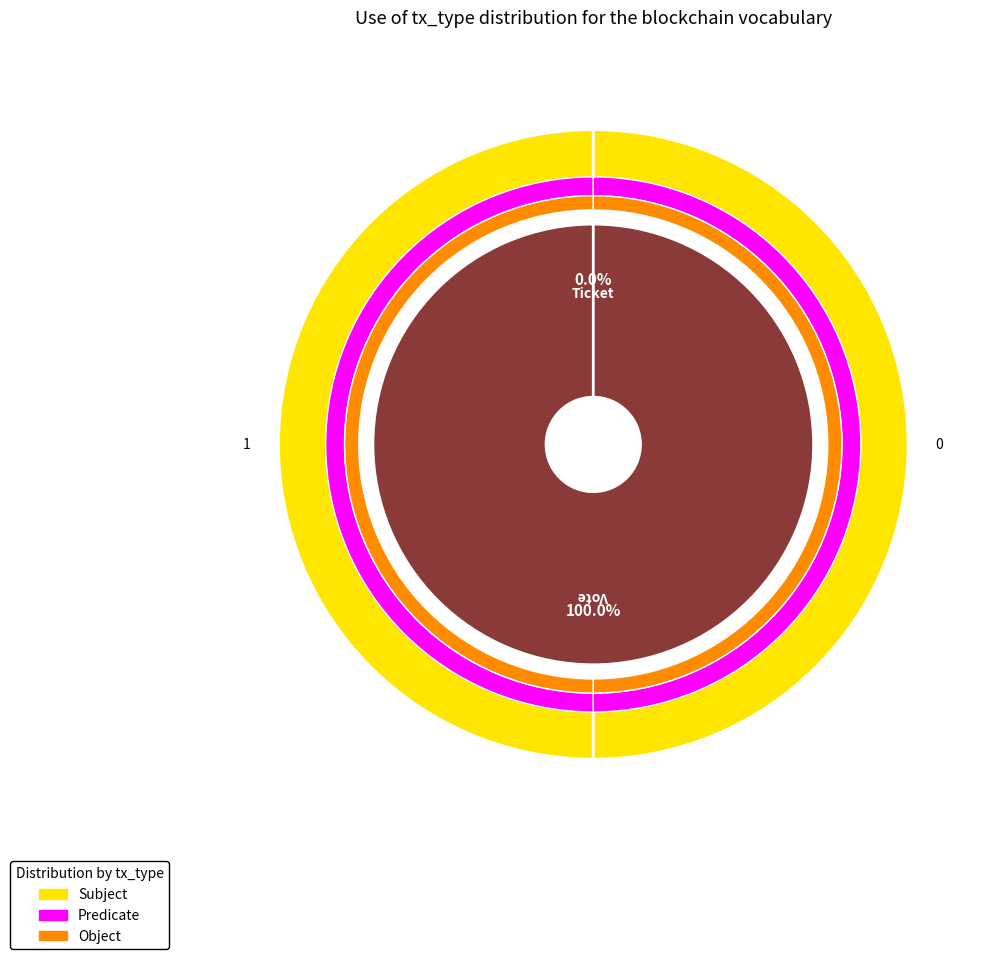

Is Ticket the majority of the pie?

No